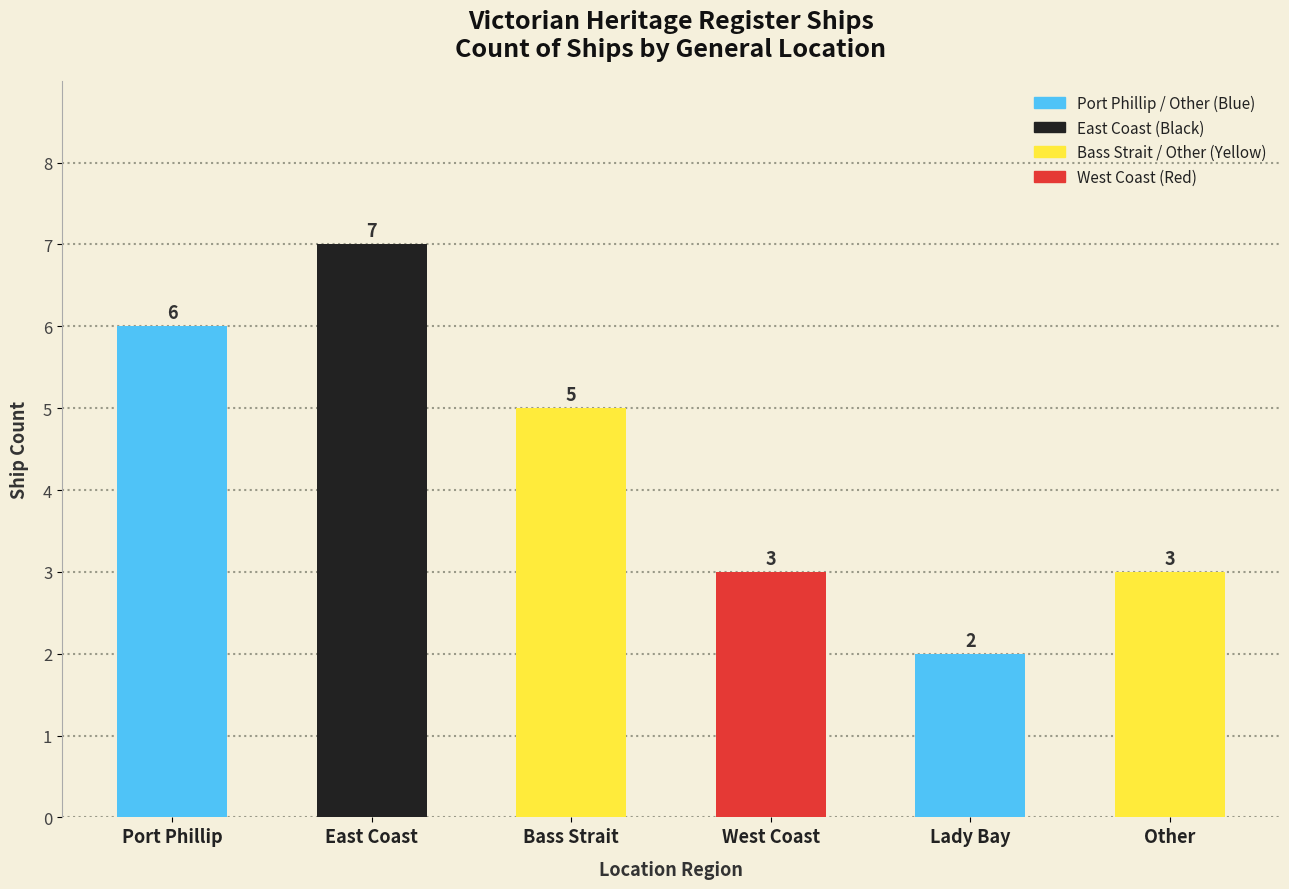

Which category has the highest value across all series?

East Coast